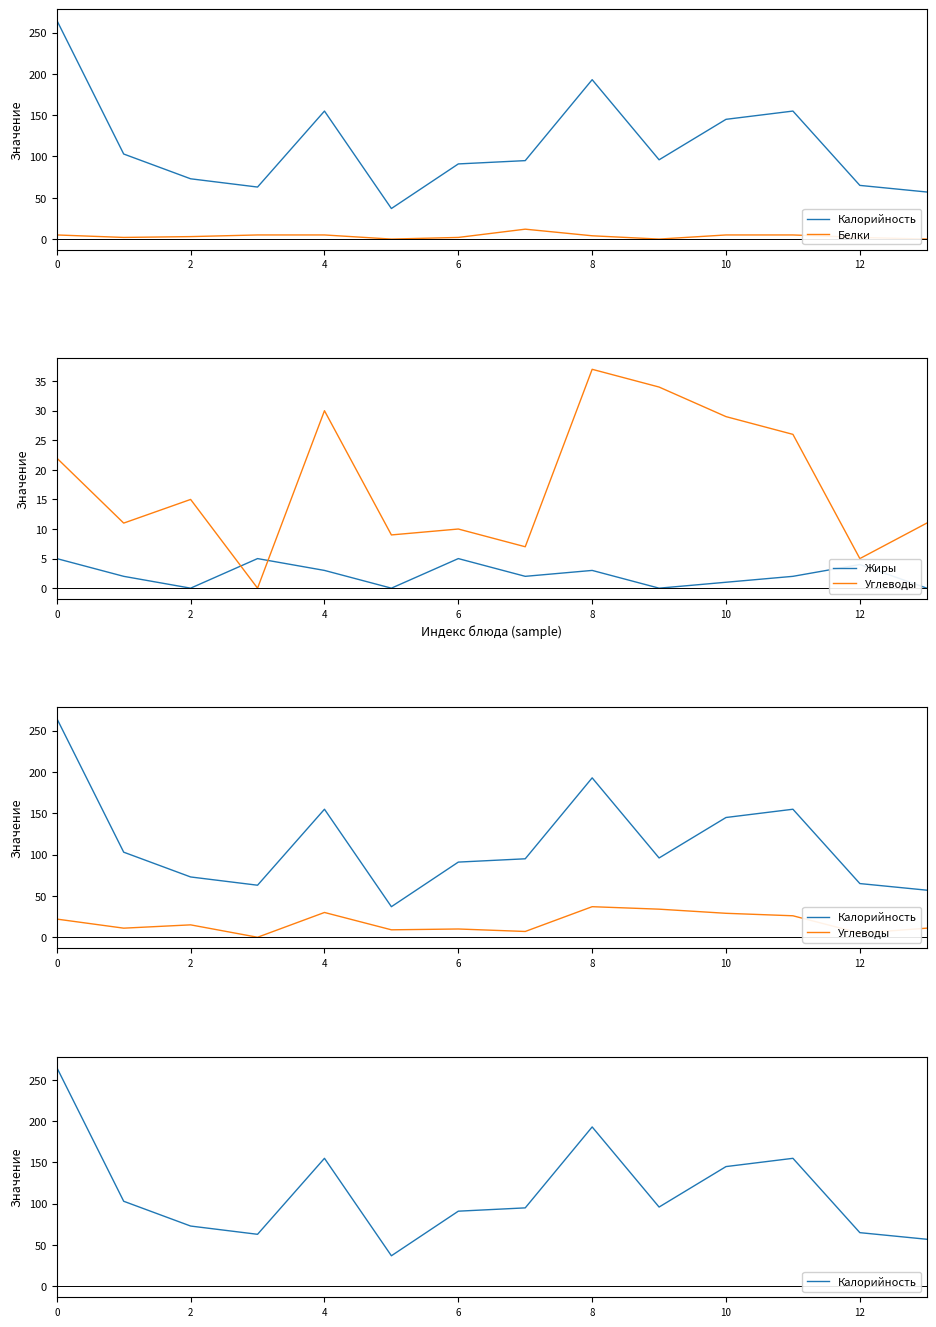

The Жиры series shows 1 at 2. True or false?

False